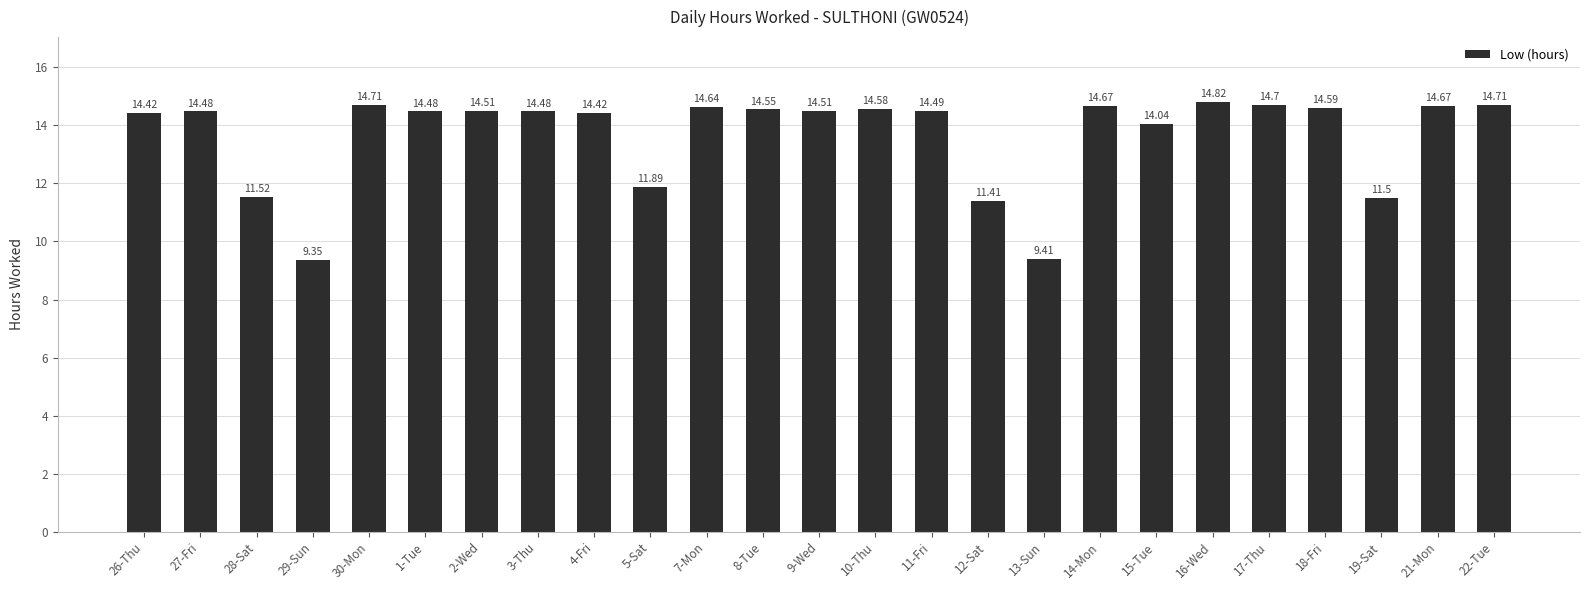

What is the difference between the maximum and minimum values?

5.5